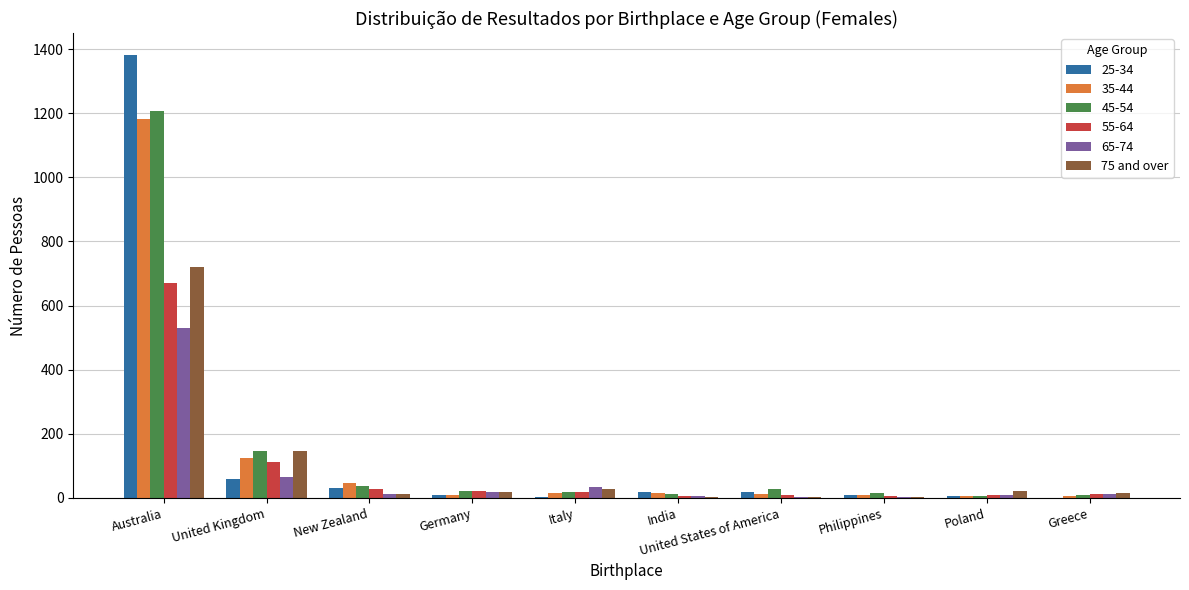

How many distinct data groups are displayed?

6